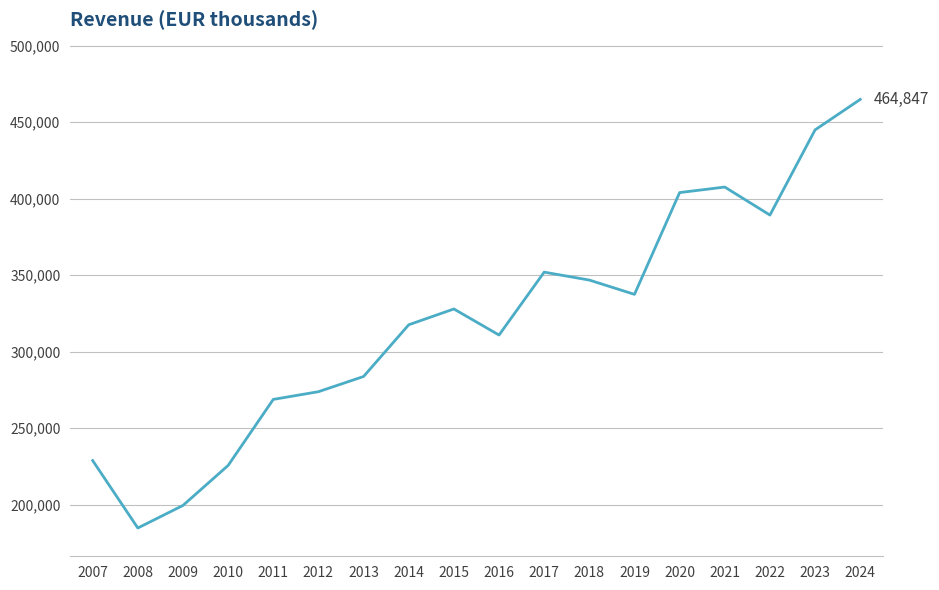

The value at 2012 is 372028. True or false?

False